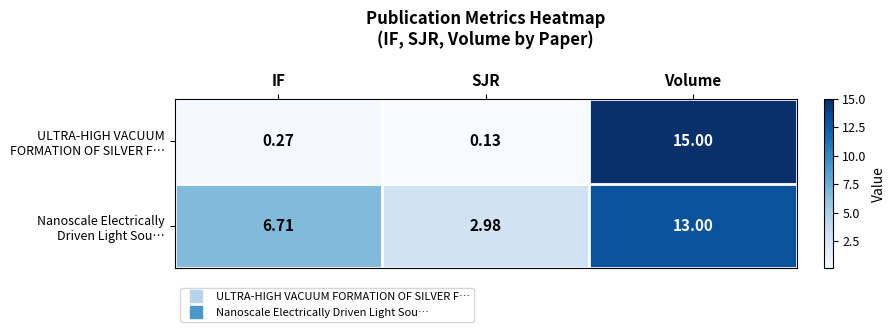

Which label corresponds to the largest value in the chart?

Volume